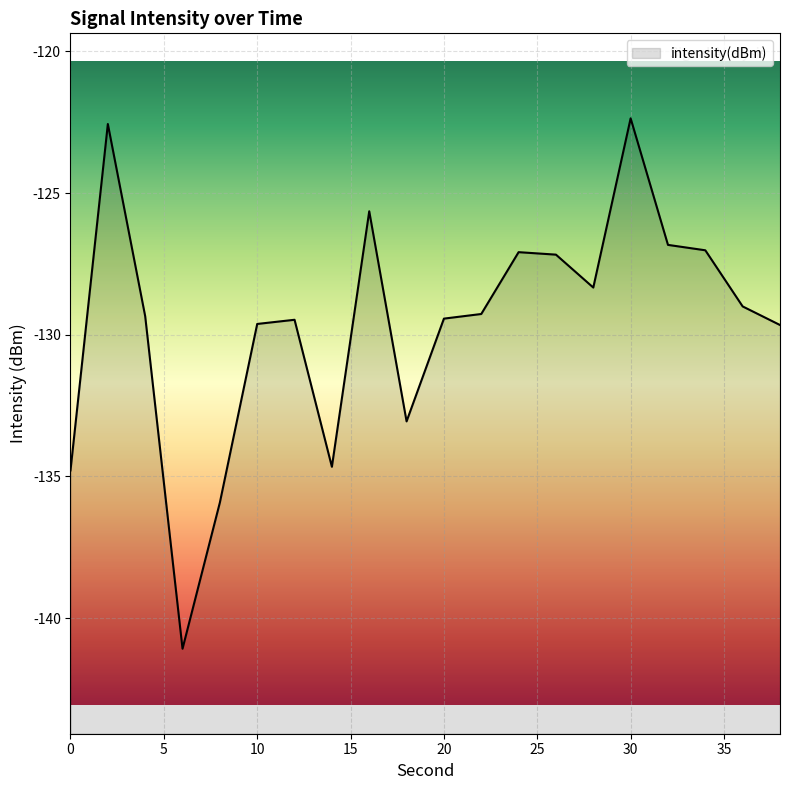

How many data points does each series have?

20